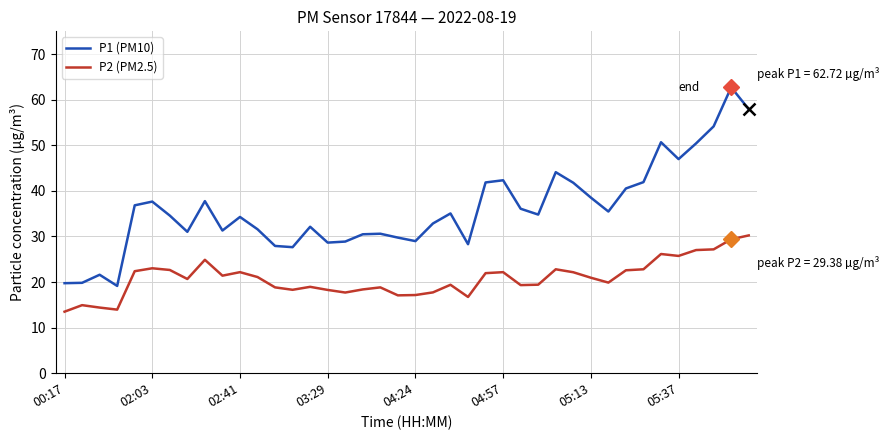

What is the difference between the maximum and minimum values in the P1 (PM10) series?

43.6